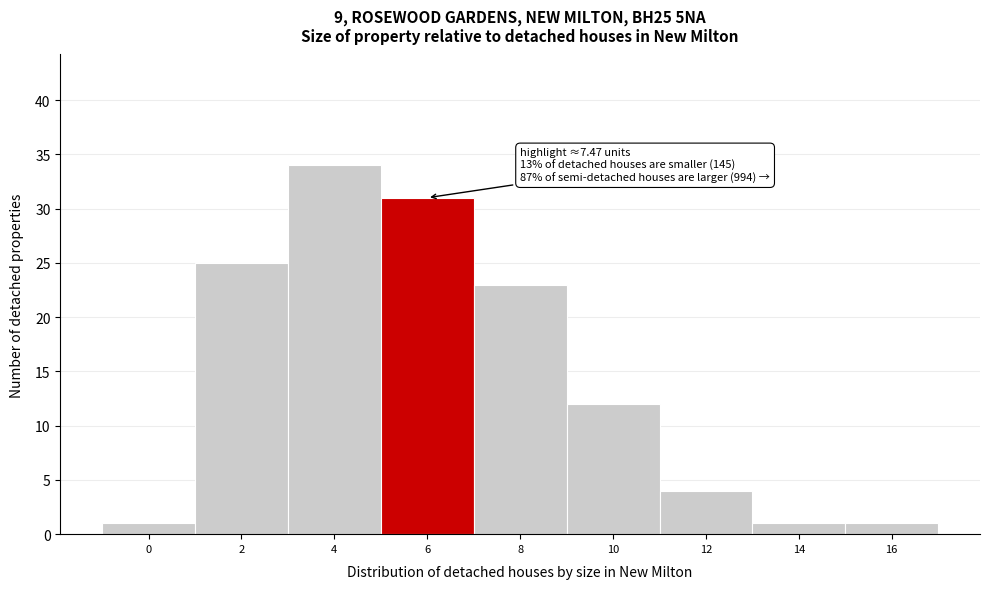

Reading left to right, list all the values displayed in this chart.

1	25	34	31	23	12	4	1	1